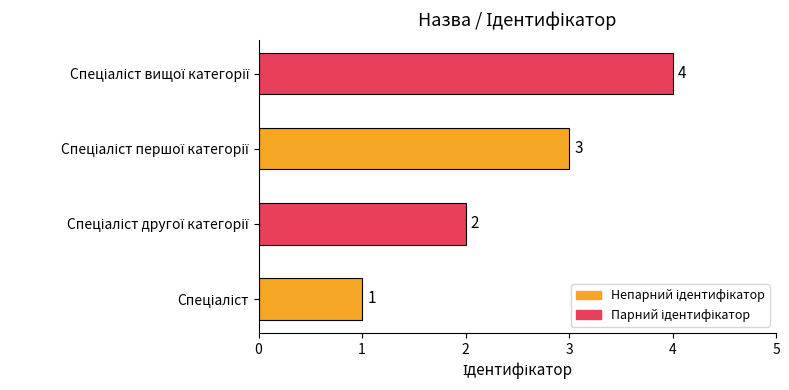

What is the maximum value shown in the chart?

4